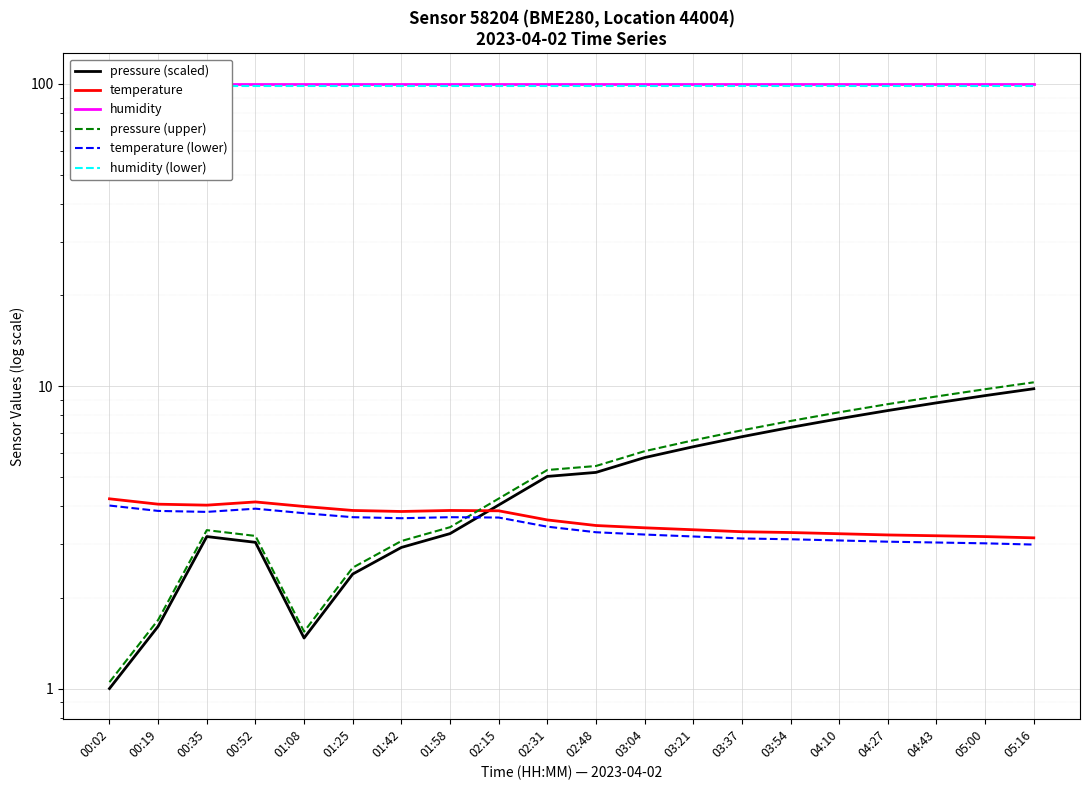

At which category is the sum across all series the highest?

05:16